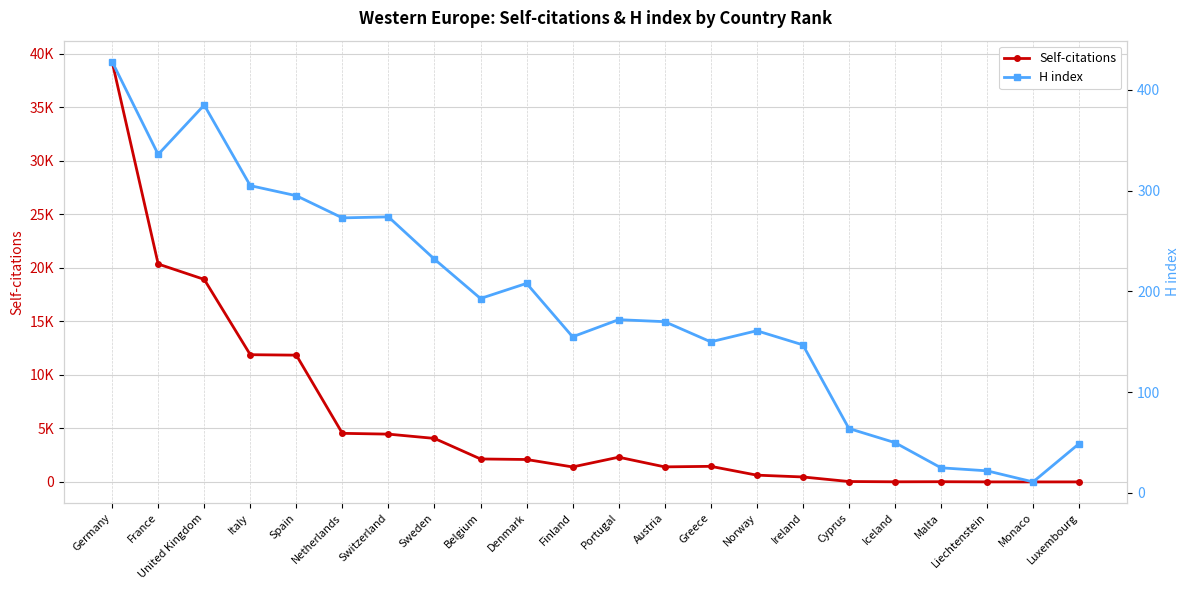

At how many categories does at least one series exceed 23922?

1